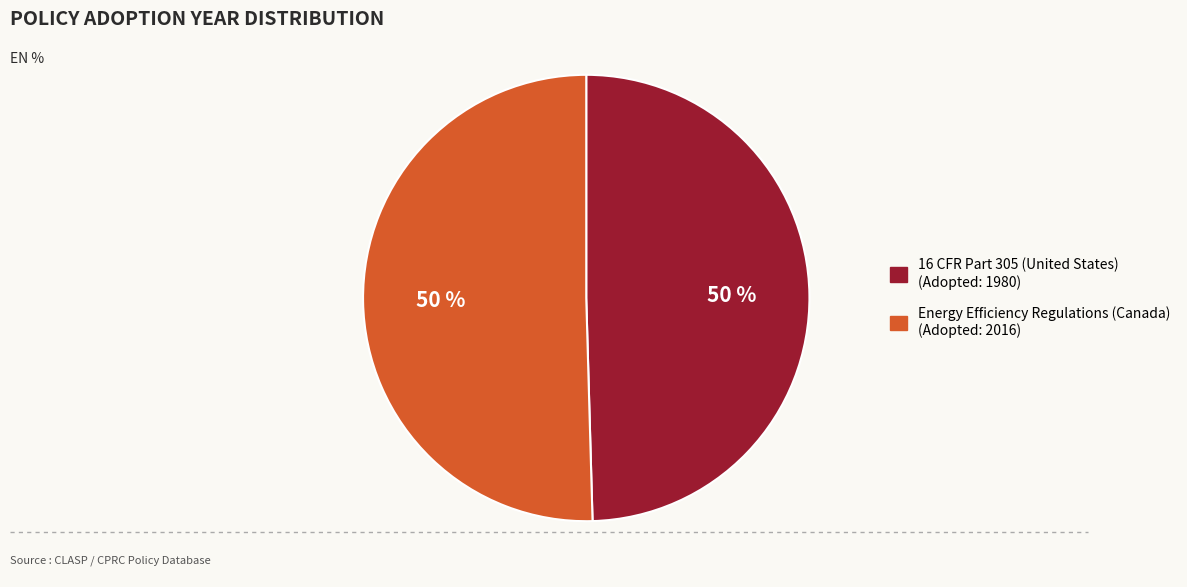

Approximately how many times larger is the value at 16 CFR Part 305 (United States) compared to Energy Efficiency Regulations (Canada)?

1.0